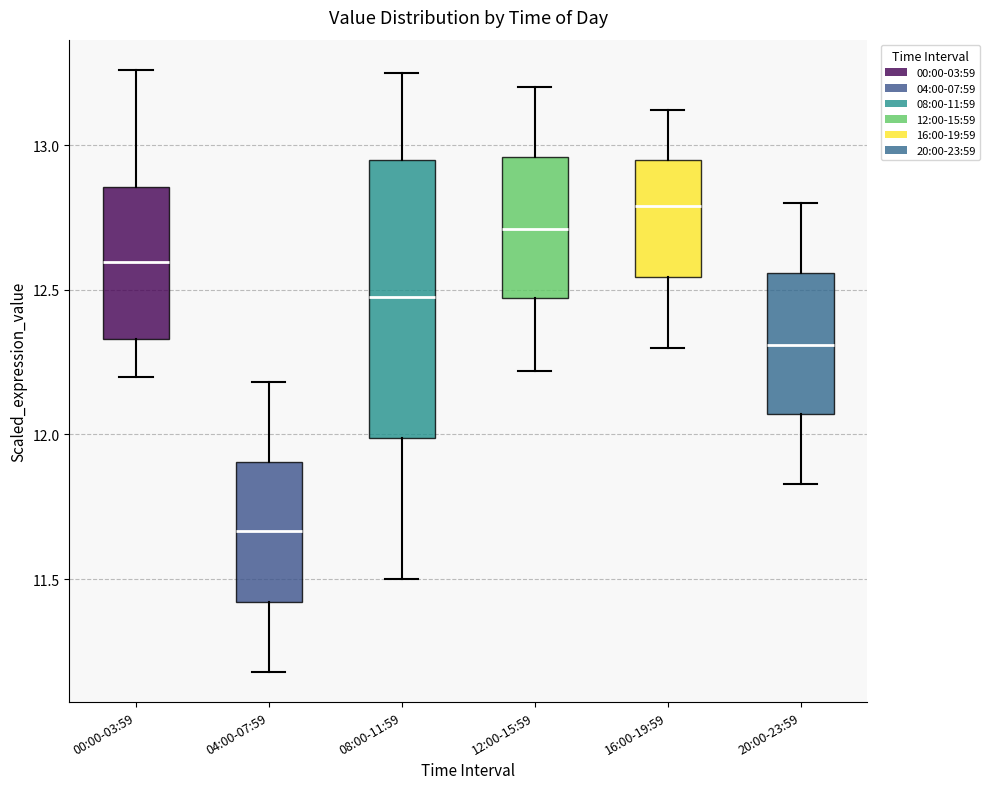

Reading left to right, transcribe this box plot: for each box, give where its median line is, the range the box spans, and where its two whiskers end, as read against the y-axis. The values are not printed on the chart, so give them approximately, as read against the axis.

00:00-03:59: median 12.60, box 12.35 to 12.85, whiskers 12.20 to 13.25
04:00-07:59: median 11.65, box 11.40 to 11.90, whiskers 11.20 to 12.20
08:00-11:59: median 12.50, box 12.00 to 12.95, whiskers 11.50 to 13.25
12:00-15:59: median 12.70, box 12.45 to 12.95, whiskers 12.20 to 13.20
16:00-19:59: median 12.80, box 12.55 to 12.95, whiskers 12.30 to 13.10
20:00-23:59: median 12.30, box 12.05 to 12.55, whiskers 11.85 to 12.80